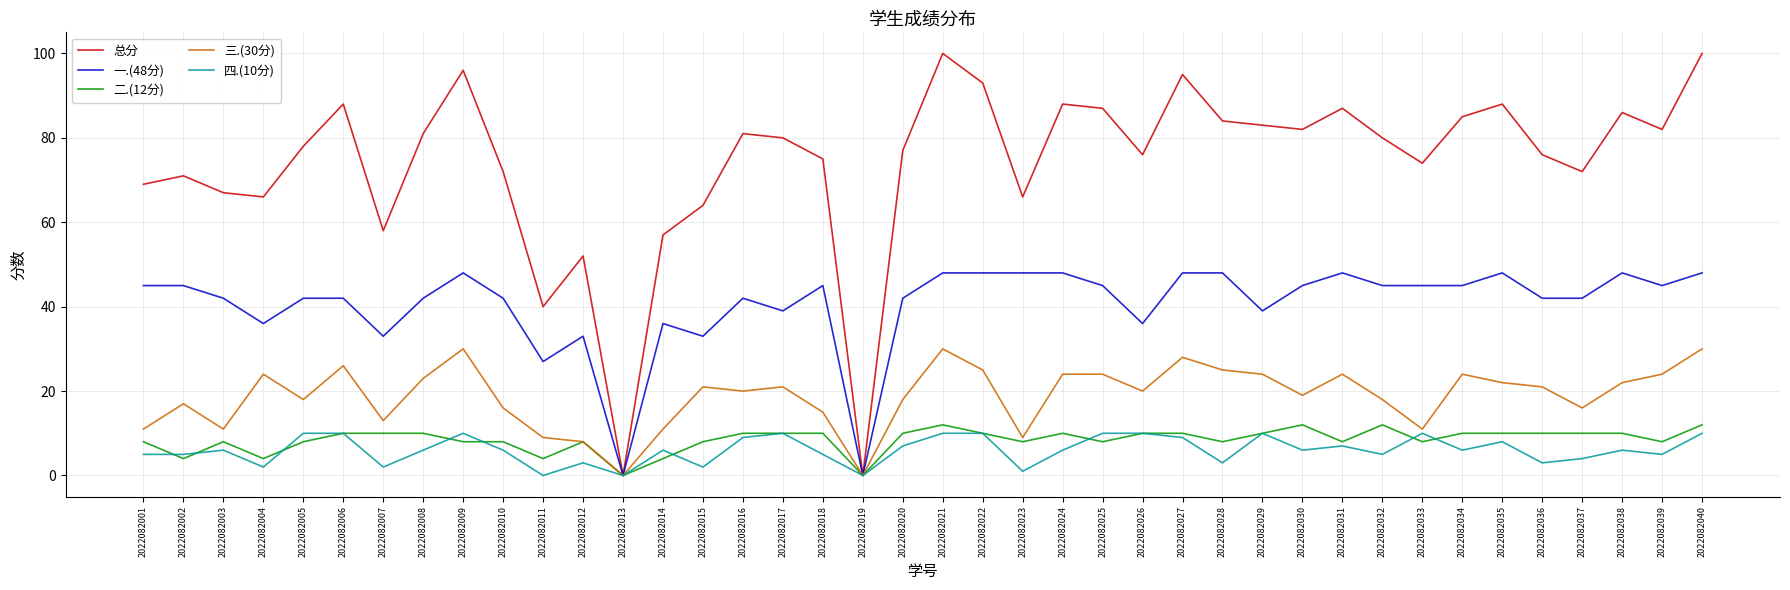

Which series has the largest range (max minus min)?

总分